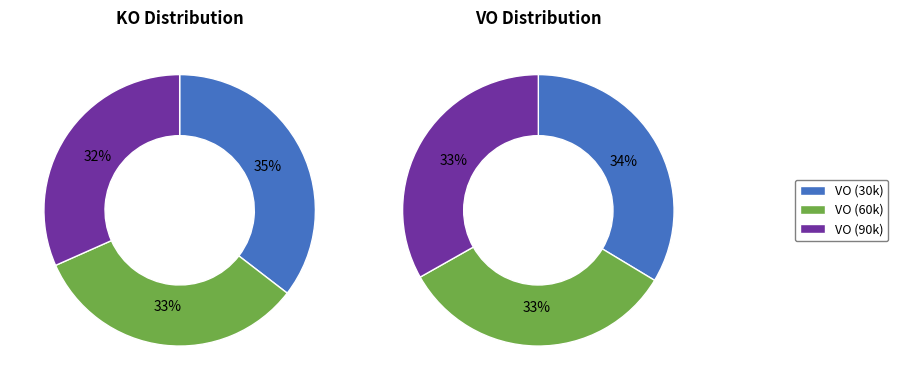

Is there any slice that represents more than half of the pie?

No